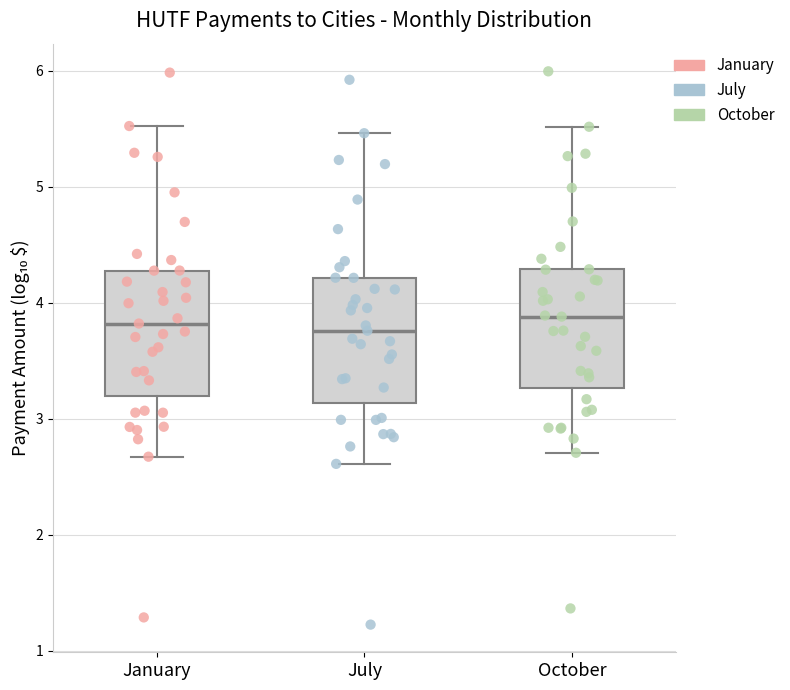

Reading left to right, transcribe this box plot: for each box, give where its median line is, the range the box spans, and where its two whiskers end, as read against the y-axis. The values are not printed on the chart, so give them approximately, as read against the axis.

January: median 3.8, box 3.2 to 4.3, whiskers 2.7 to 5.5
July: median 3.8, box 3.1 to 4.2, whiskers 2.6 to 5.5
October: median 3.9, box 3.3 to 4.3, whiskers 2.7 to 5.5